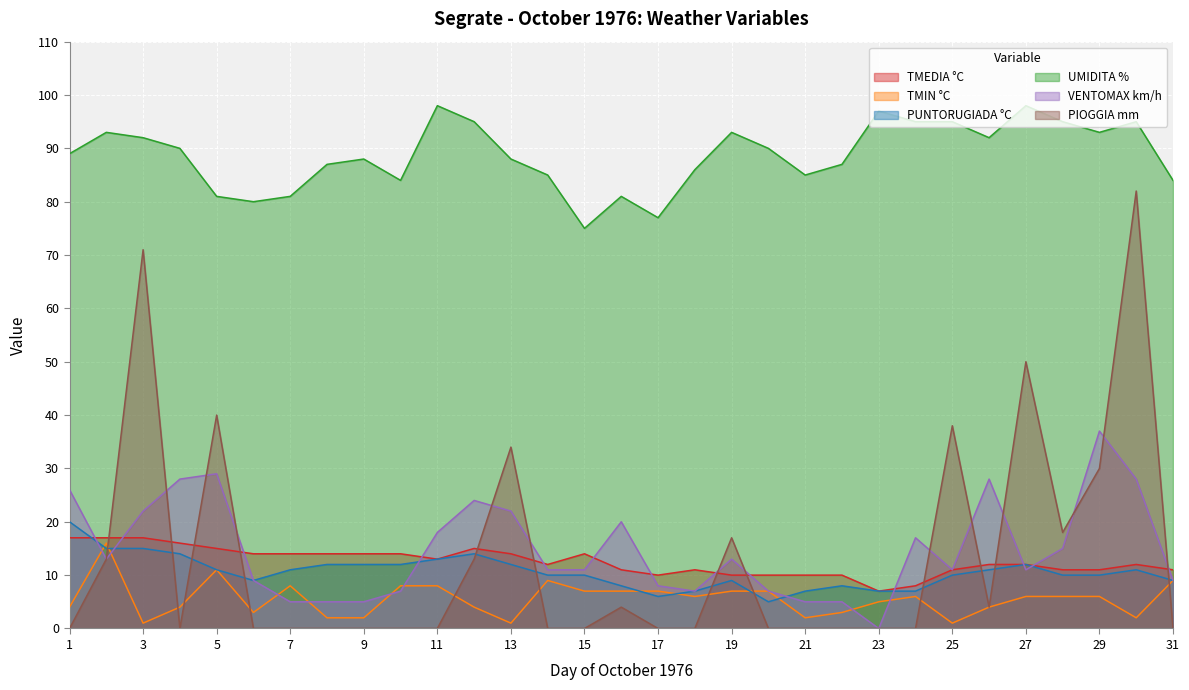

At which category does the chart reach its minimum across all series?

23